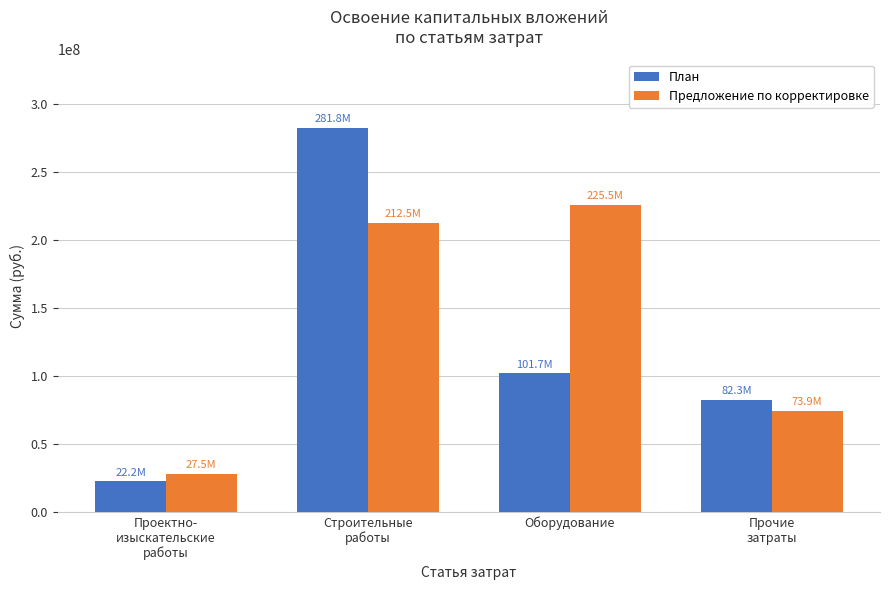

Reading left to right, list all the values displayed in this chart.

План: 22239625	281816153	101694403	82301051
Предложение по корректировке: 27511445	212539397	225485959	73903292